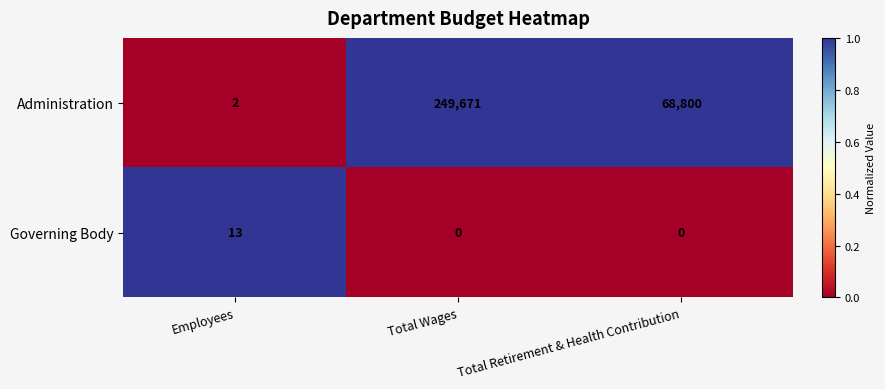

At which label does Administration first exceed 68800?

Total Wages